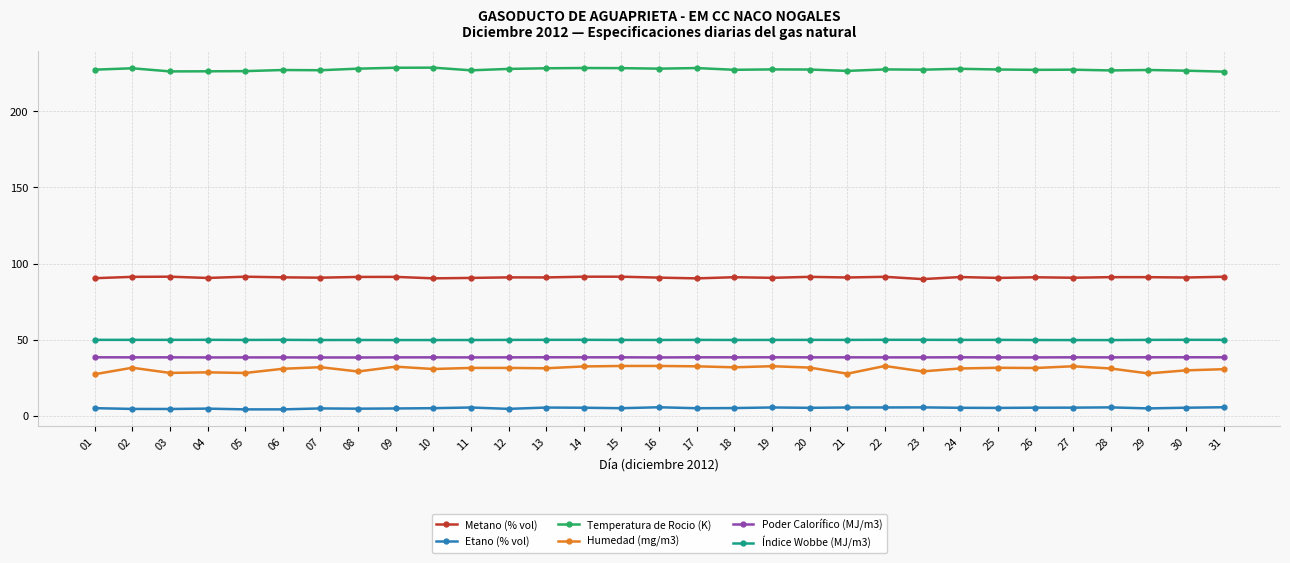

True or false: Metano (% vol) has a value of 151.7 at 05.

False